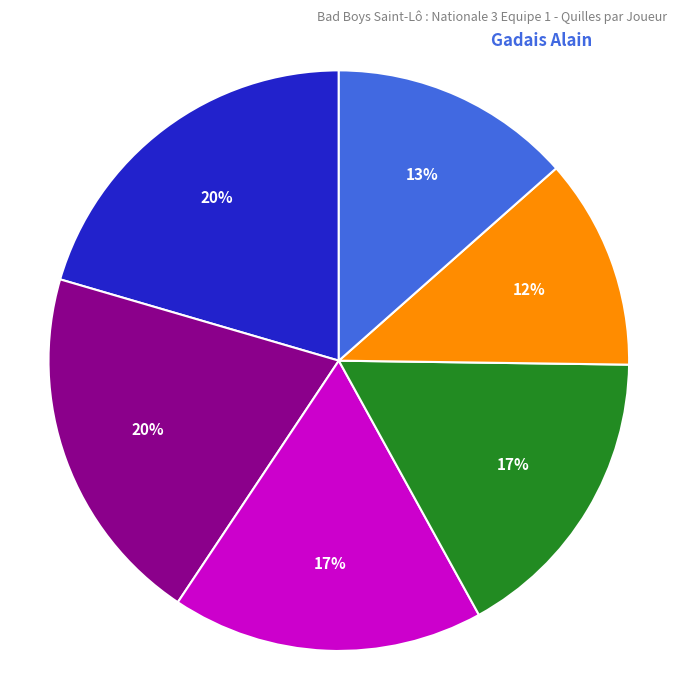

To the nearest percent, what is the average slice percentage?

17%